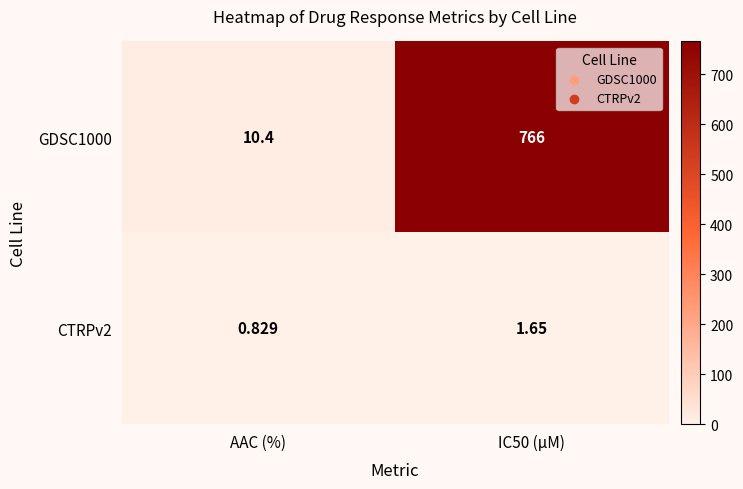

Which label corresponds to the smallest value in the chart?

AAC (%)